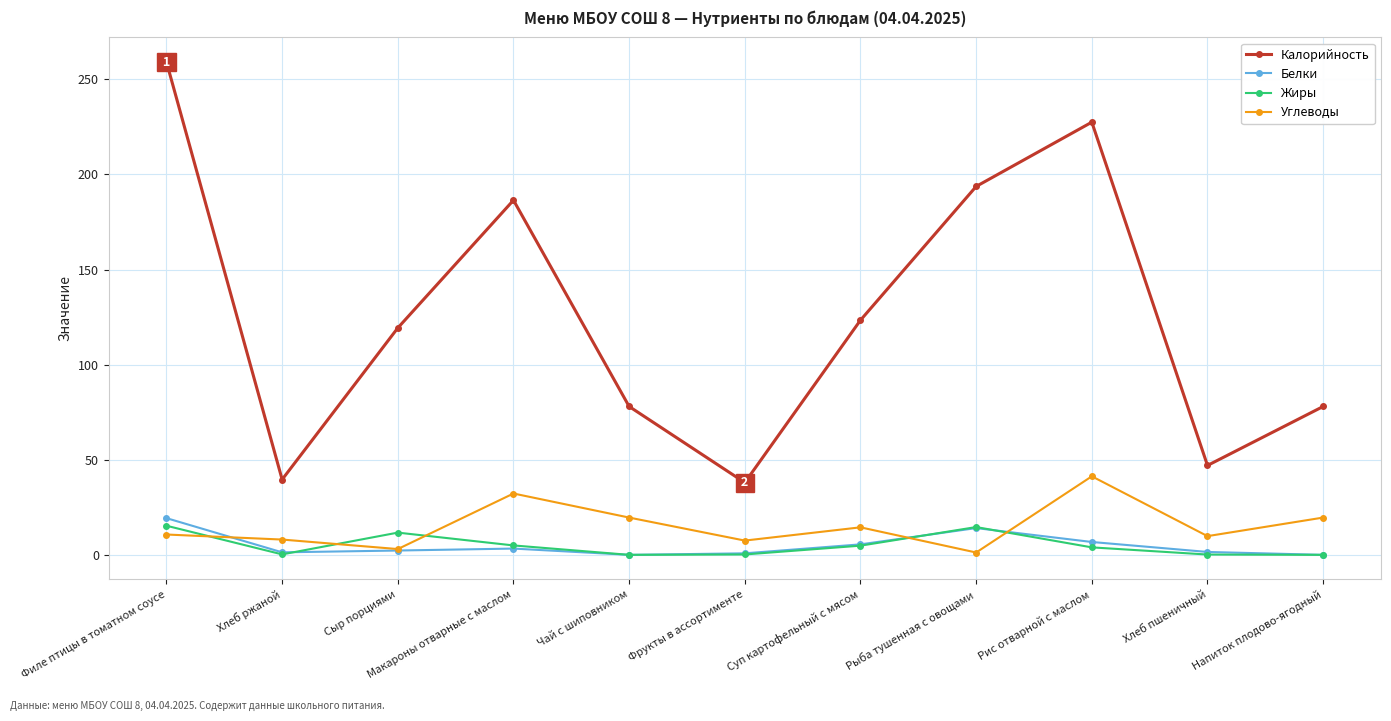

Which label corresponds to the largest value in the chart?

Филе птицы в томатном соусе